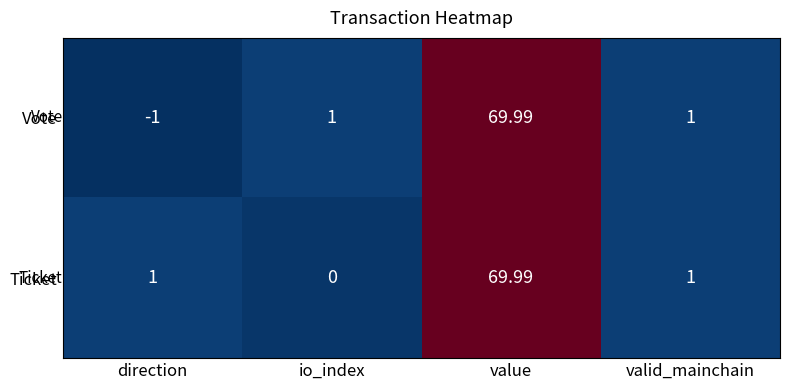

List the series in order of their overall mean, lowest first.

Vote, Ticket